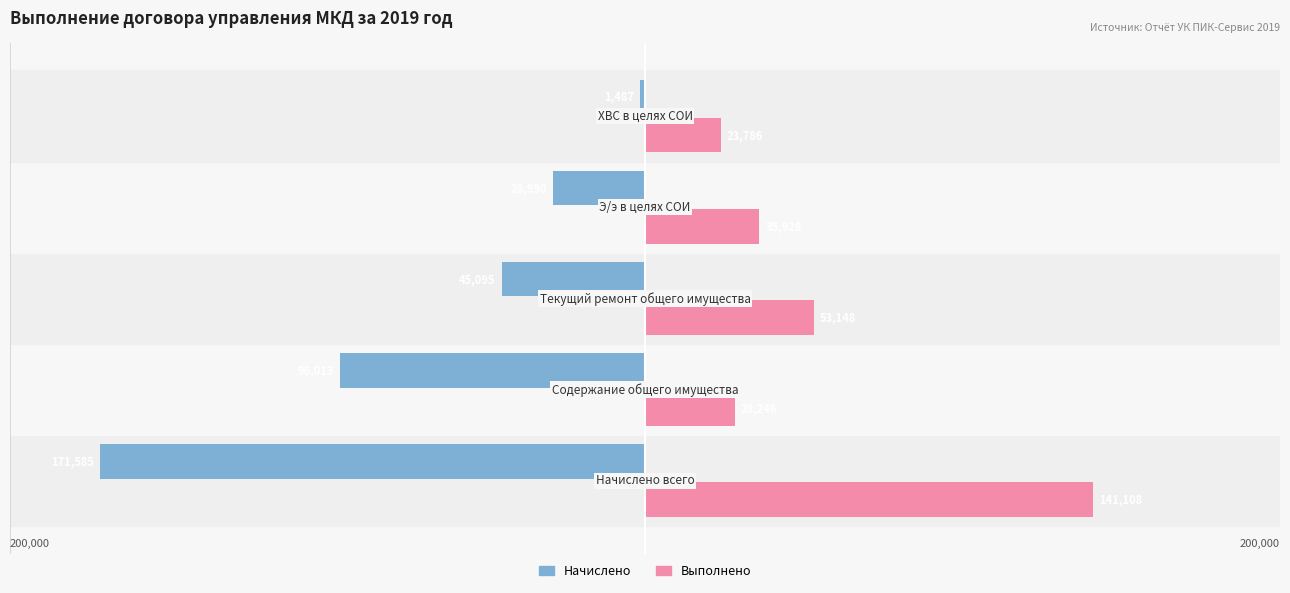

Which series has the largest range (max minus min)?

Начислено